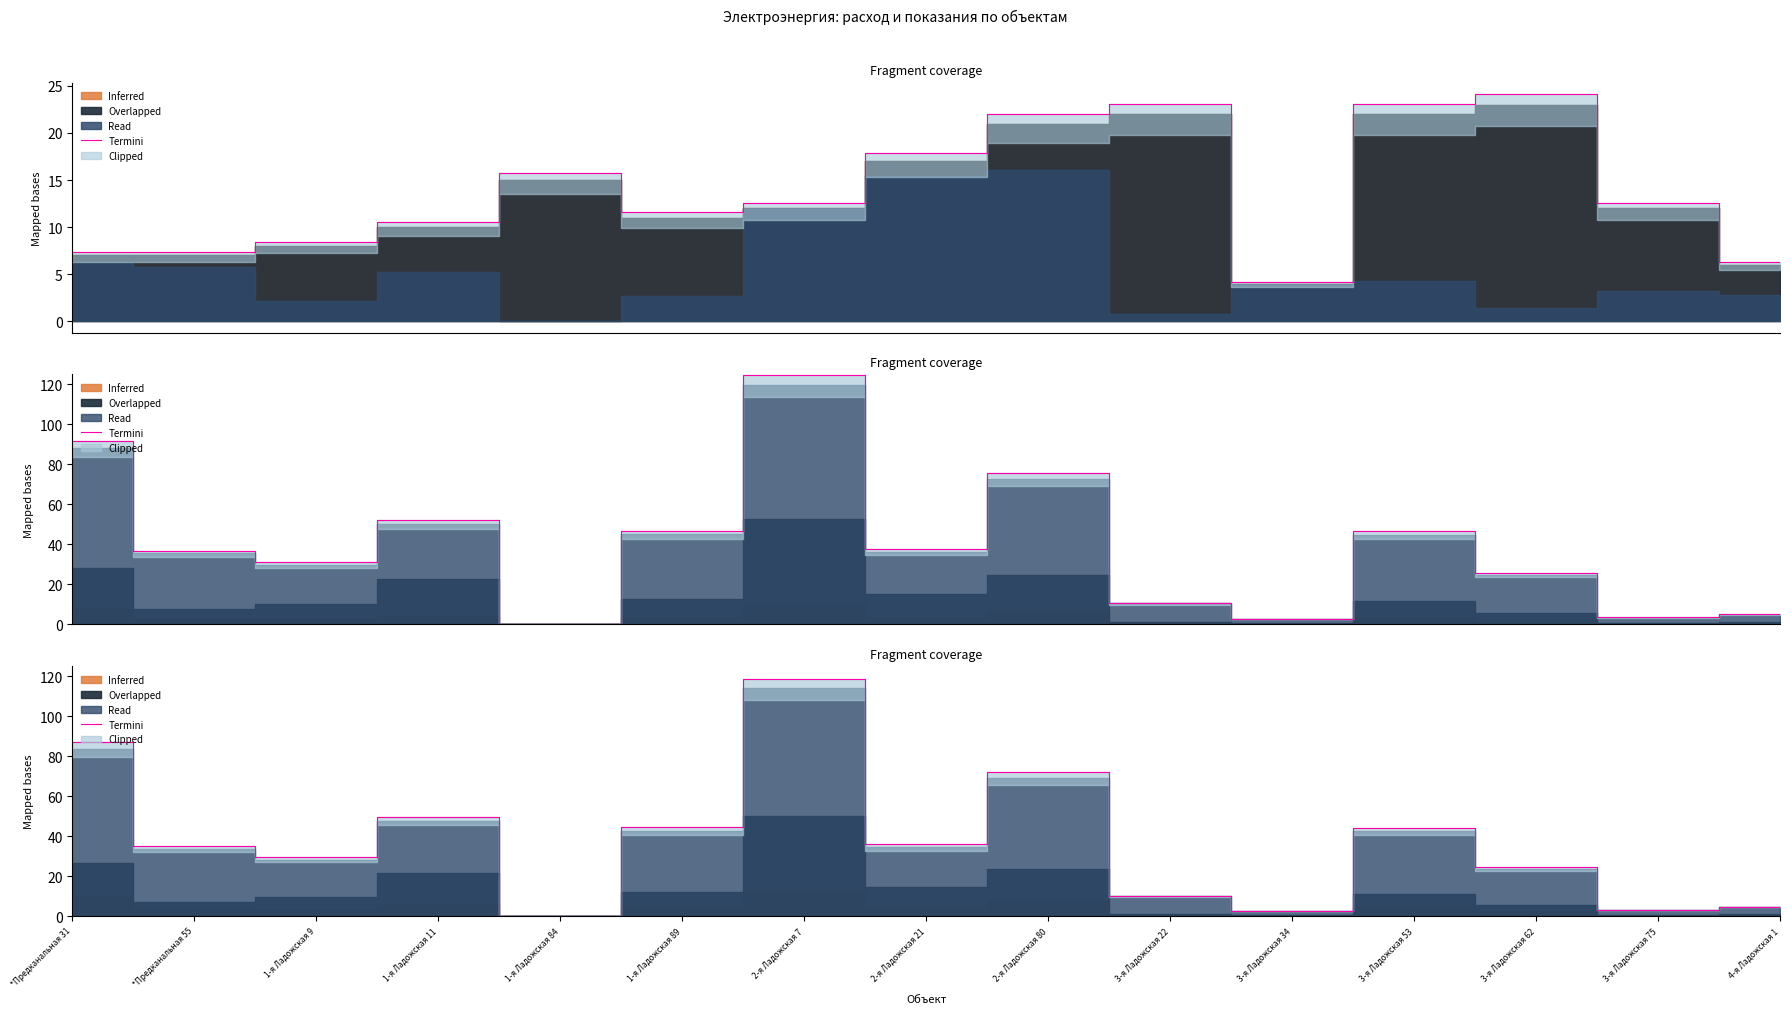

At which category does the data reach its first local valley?

1-я Ладожская 9